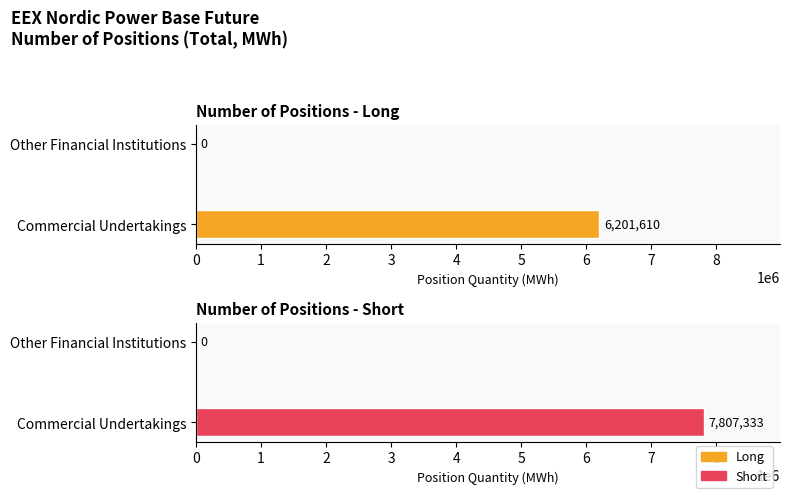

At how many categories does at least one series exceed 75864?

1